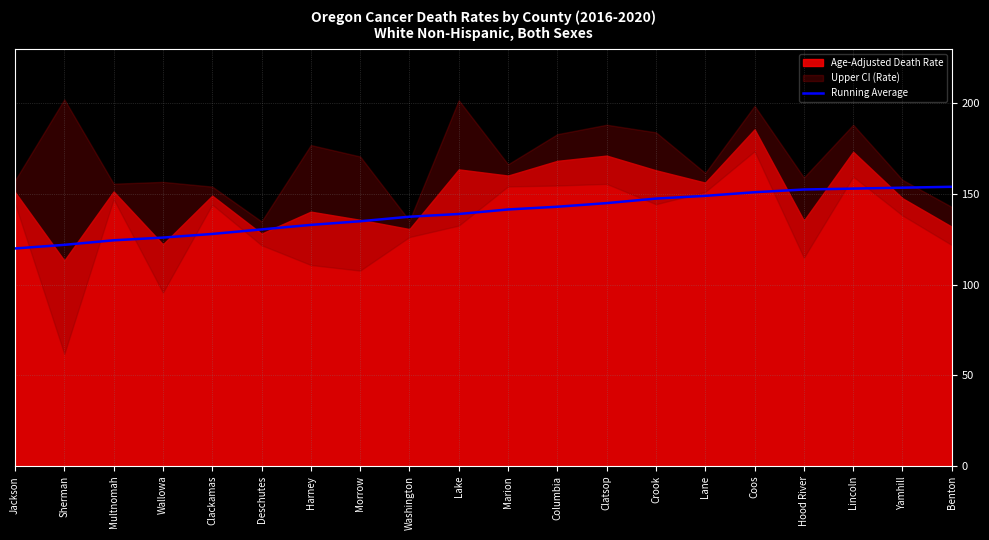

Is it true that Running Average equals 141.5 at Marion?

True